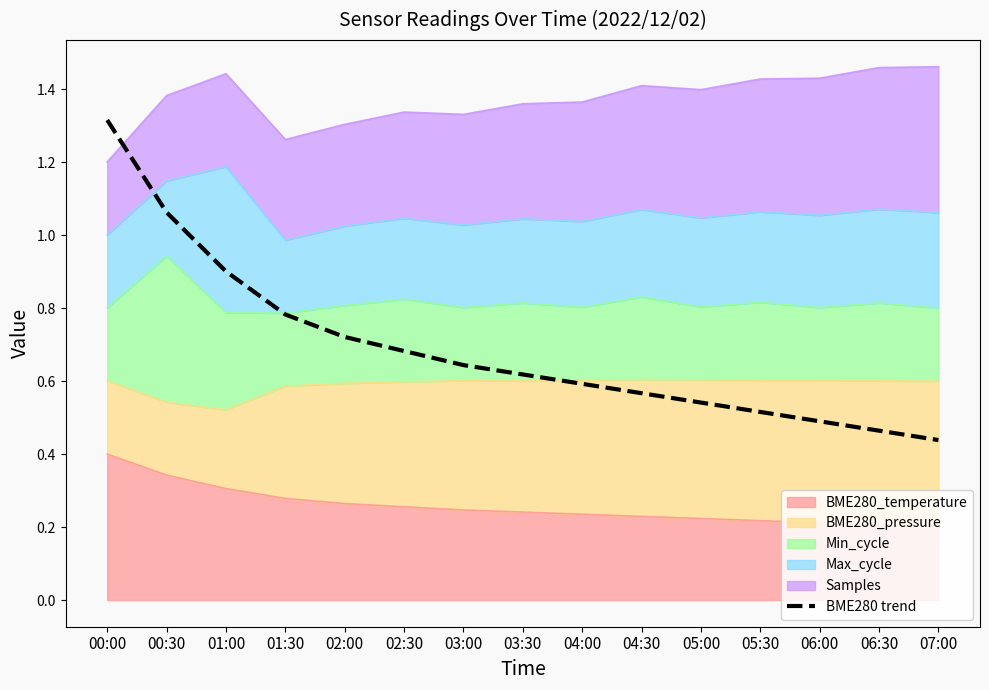

Rank the categories by value from highest to lowest.

00:00, 00:30, 01:00, 01:30, 02:00, 02:30, 03:00, 03:30, 04:00, 04:30, 05:00, 05:30, 06:00, 06:30, 07:00